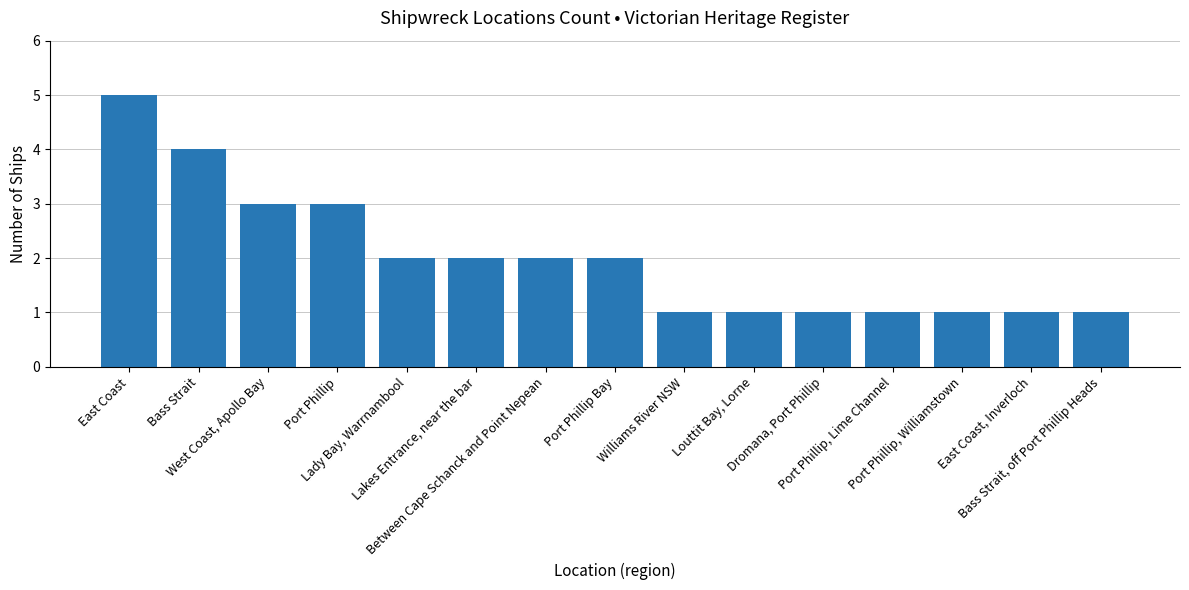

How many distinct data groups are displayed?

1